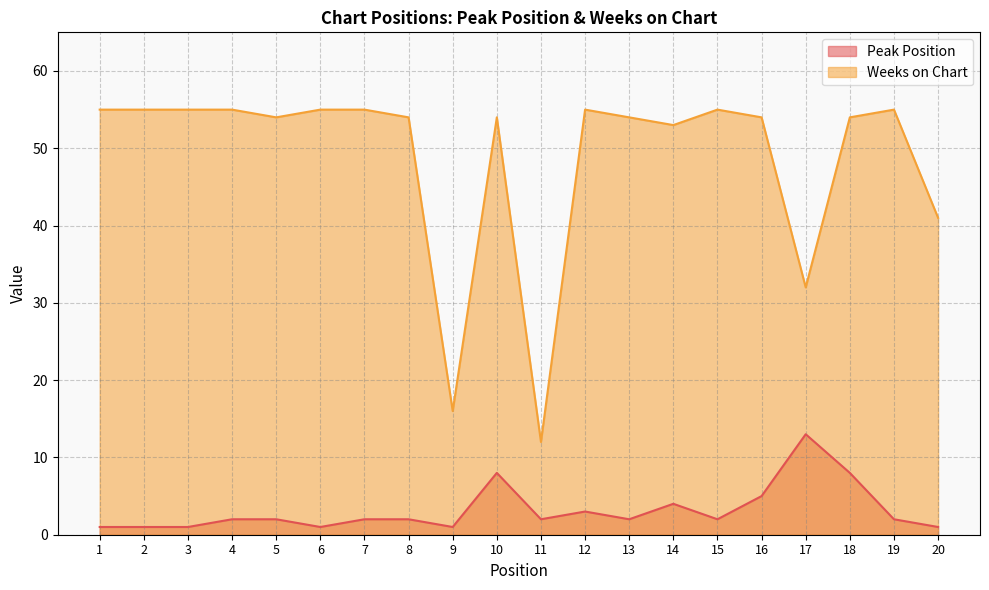

At how many categories does at least one series exceed 31?

18